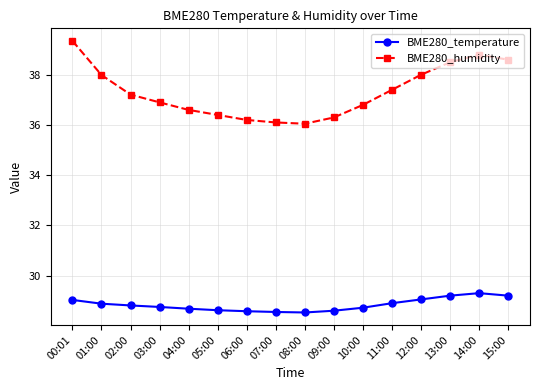

True or false: BME280_humidity has more than 0 interior local peaks.

True